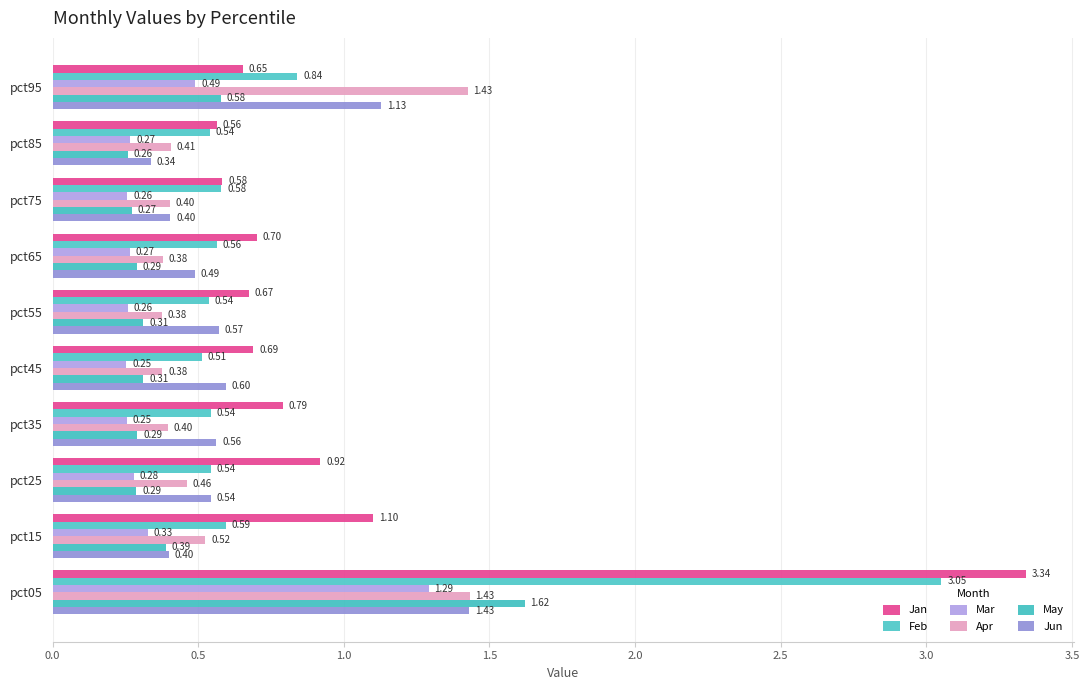

Where is May nearest to the value 0?

pct85